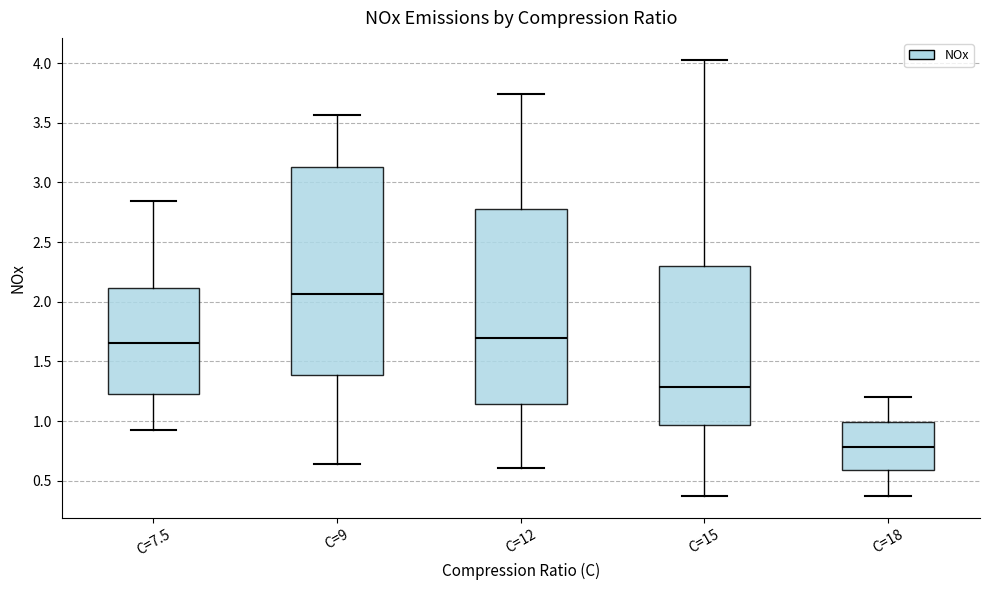

Reading left to right, read every box against the y-axis: the position of its median line, the range the box covers, and the ends of its whiskers. The values are not printed on the chart, so give them approximately, as read against the axis.

C=7.5: median 1.65, box 1.25 to 2.10, whiskers 0.95 to 2.85
C=9: median 2.05, box 1.40 to 3.15, whiskers 0.65 to 3.55
C=12: median 1.70, box 1.15 to 2.75, whiskers 0.60 to 3.75
C=15: median 1.30, box 0.95 to 2.30, whiskers 0.35 to 4.05
C=18: median 0.80, box 0.60 to 1.00, whiskers 0.35 to 1.20